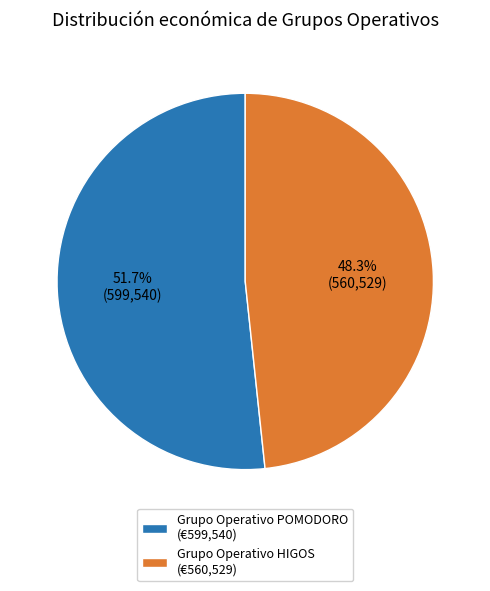

What is the ratio of the value at Grupo Operativo POMODORO to the value at Grupo Operativo HIGOS?

1.1